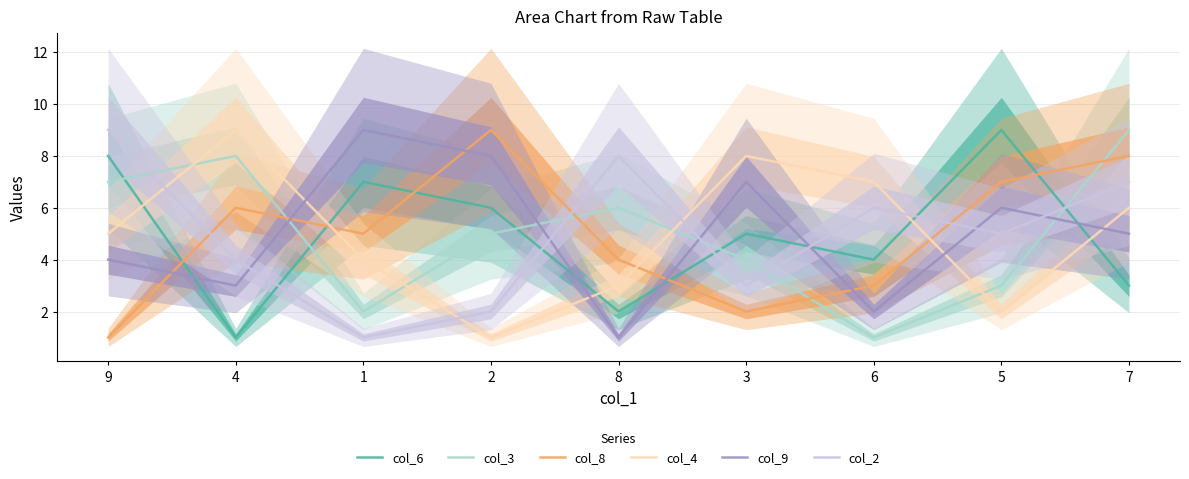

What position from the right is 5?

2